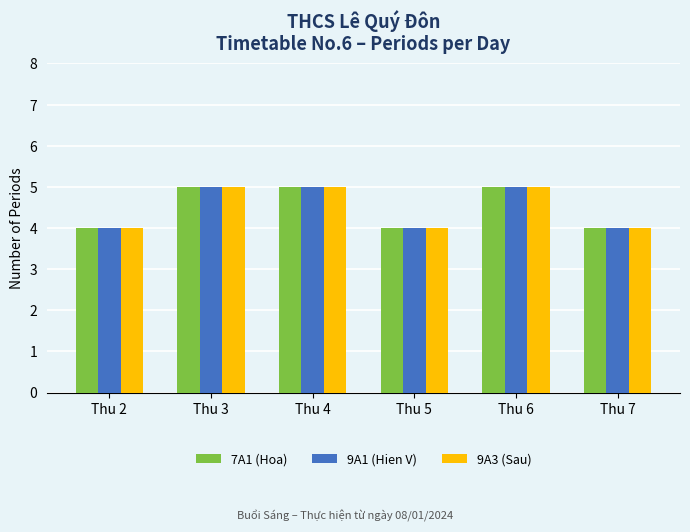

What is the sum of all 9A3 (Sau) values?

27